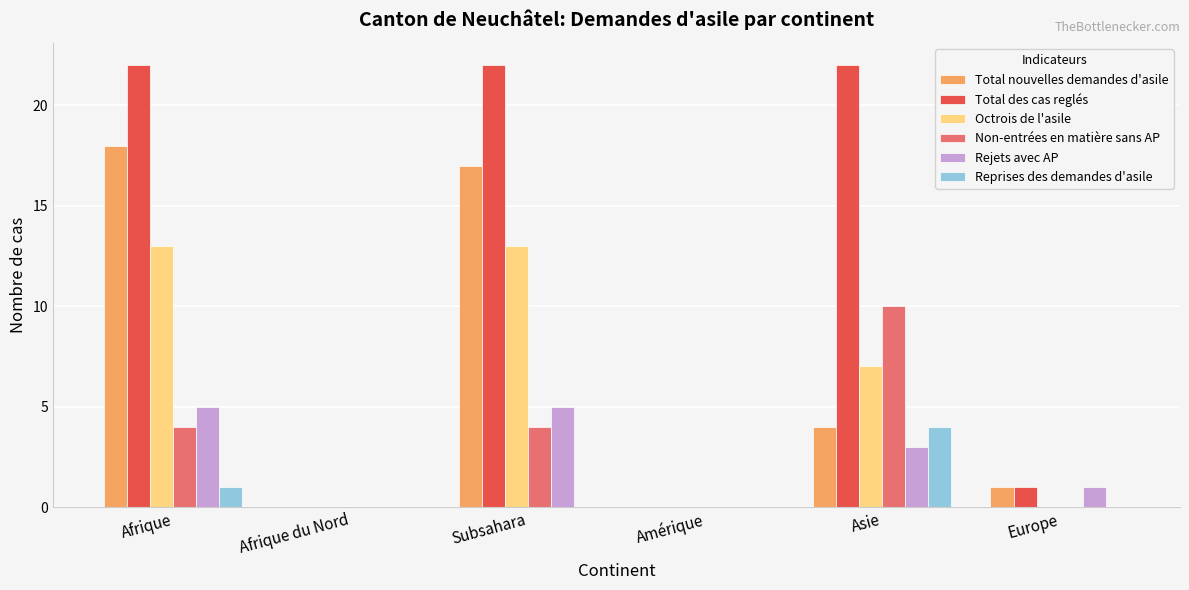

What is the greatest value displayed?

22